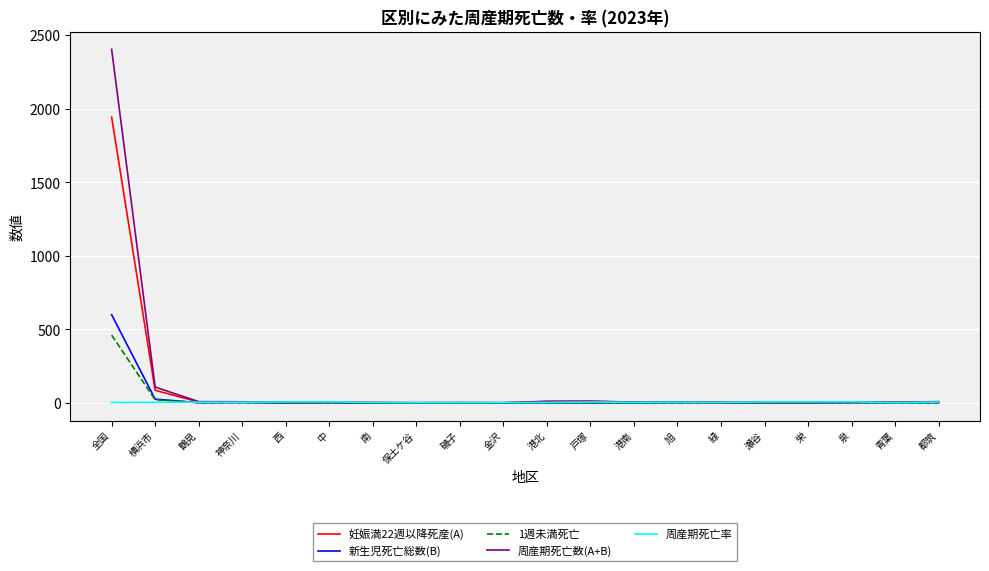

At which category is the sum across all series the highest?

全国